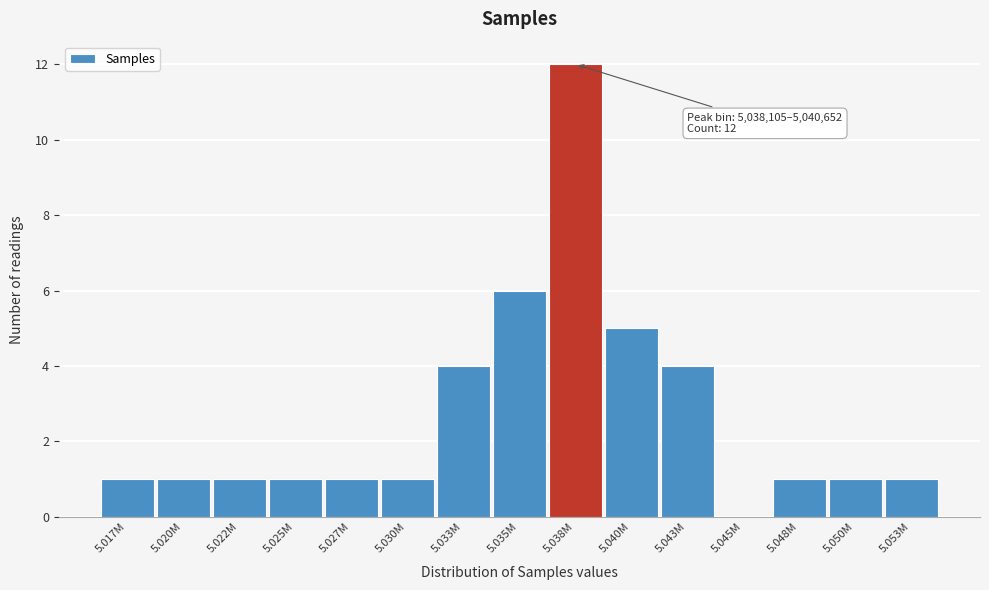

Reading left to right, list all the values displayed in this chart.

5.017M=1	5.020M=1	5.022M=1	5.025M=1	5.027M=1	5.030M=1	5.033M=4	5.035M=6	5.038M=12	5.040M=5	5.043M=4	5.045M=0	5.048M=1	5.050M=1	5.053M=1